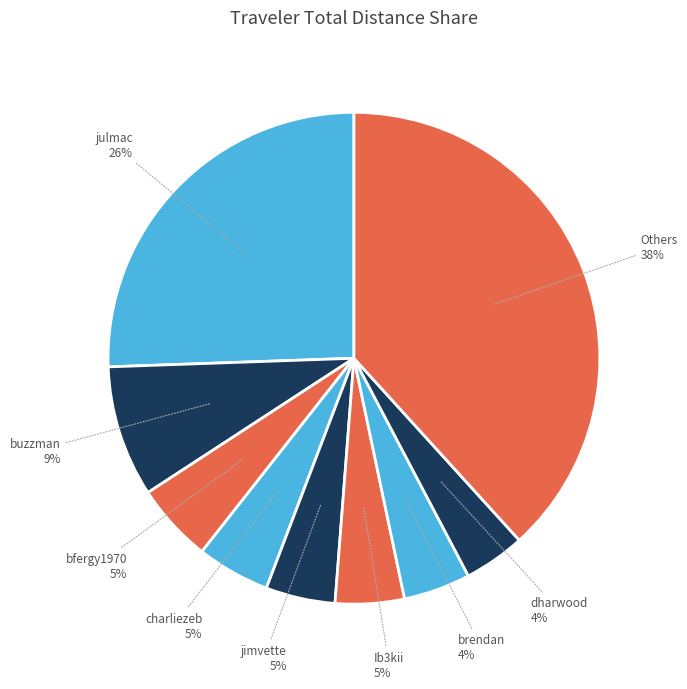

Count the number of slices in the pie.

9